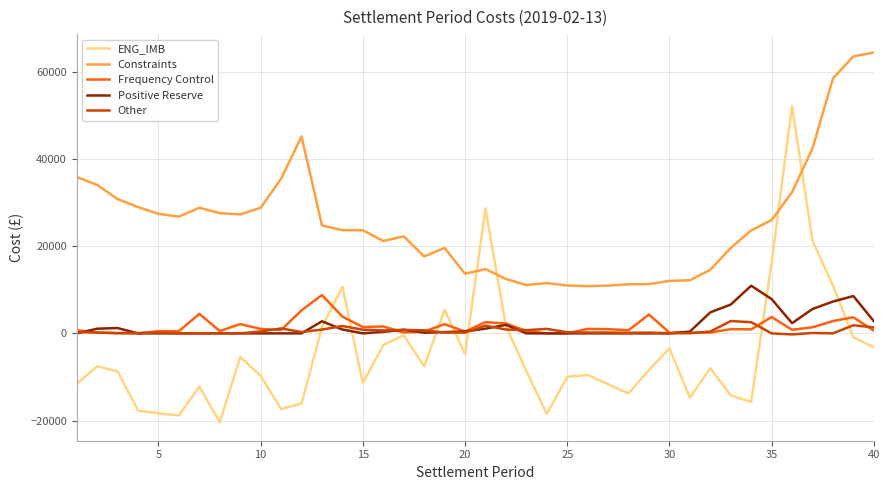

What is the sum of all ENG_IMB values?

-182903.6